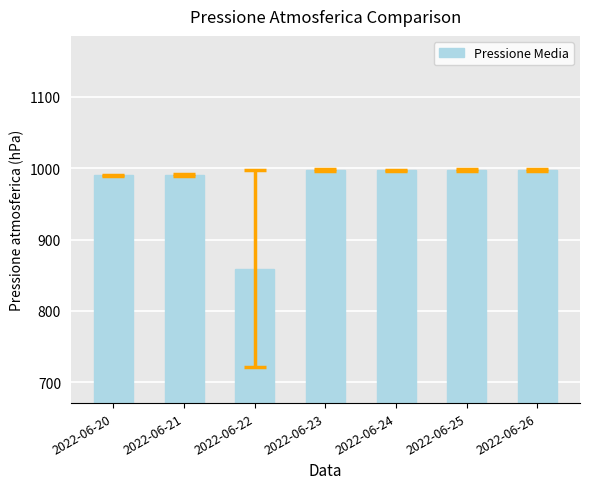

How many data points are less than 996?

3